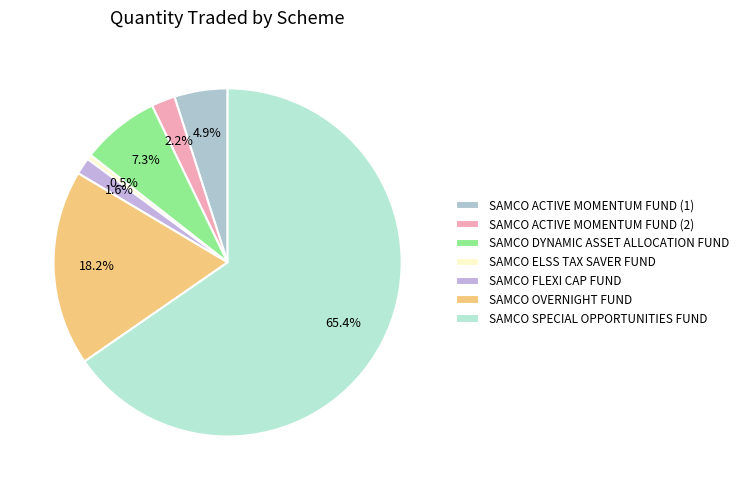

True or false: SAMCO OVERNIGHT FUND accounts for 18% of the total.

True